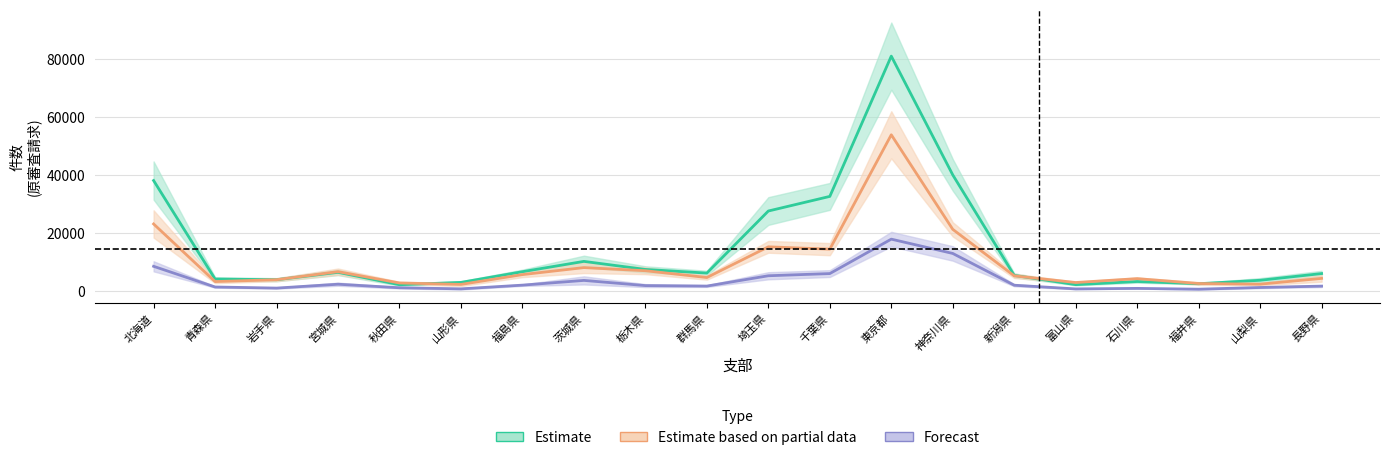

What is the approximate value of Forecast at 栃木県?

1774.0